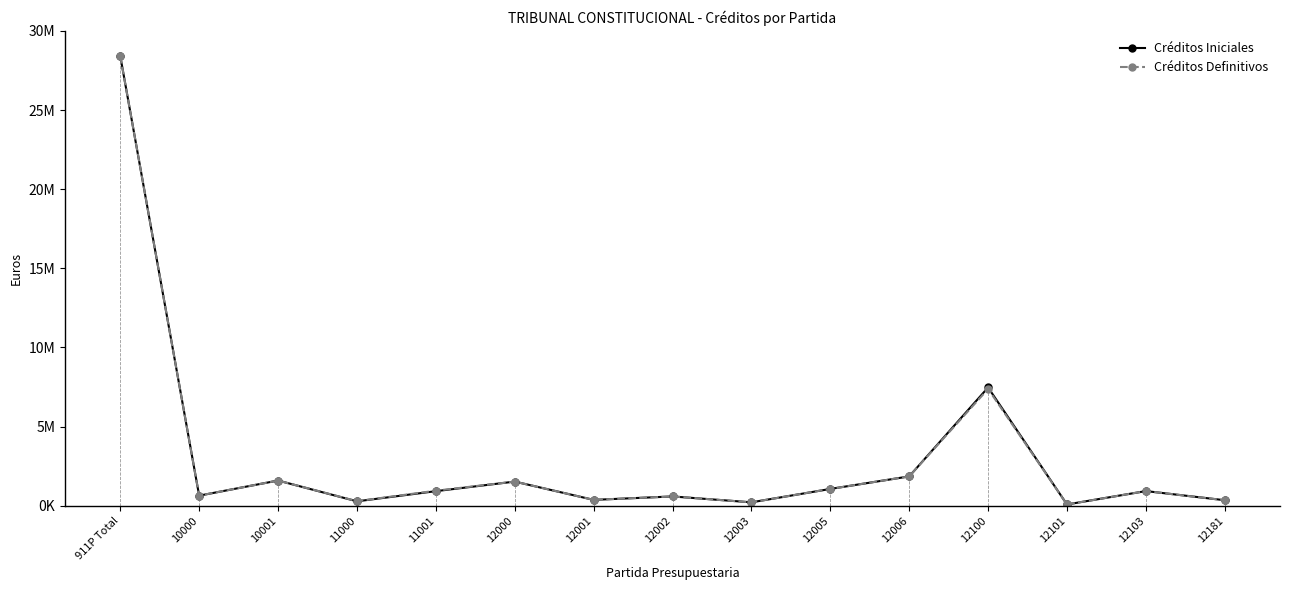

Reading left to right, what are all the values shown in this chart?

Créditos Iniciales: 28417200	638720	1593530	280020	921890	1527470	371680	588760	216570	1062570	1855040	7471220	81870	927170	349890
Créditos Definitivos: 28417200	638720	1593530	290020	951890	1527470	371680	588760	216570	1062570	1855040	7376220	81870	927170	349890